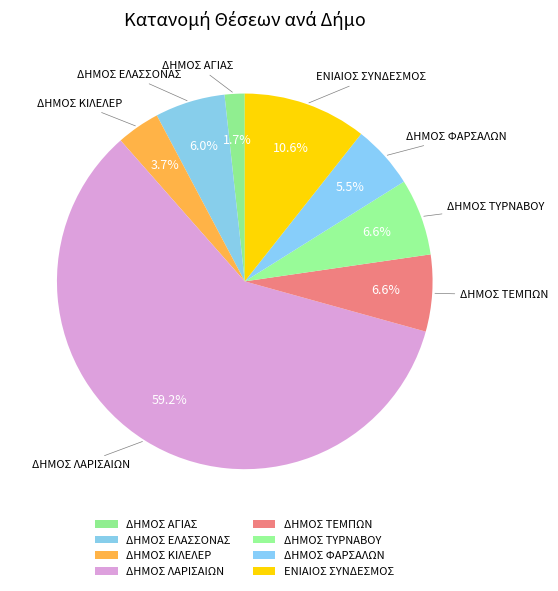

What portion of the pie excludes ΔΗΜΟΣ ΕΛΑΣΣΟΝΑΣ?

94.0%